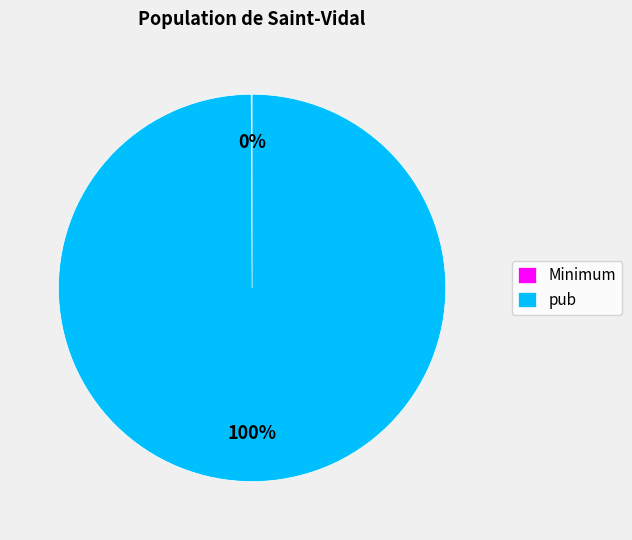

Is it true that pub is 95% of the pie?

False